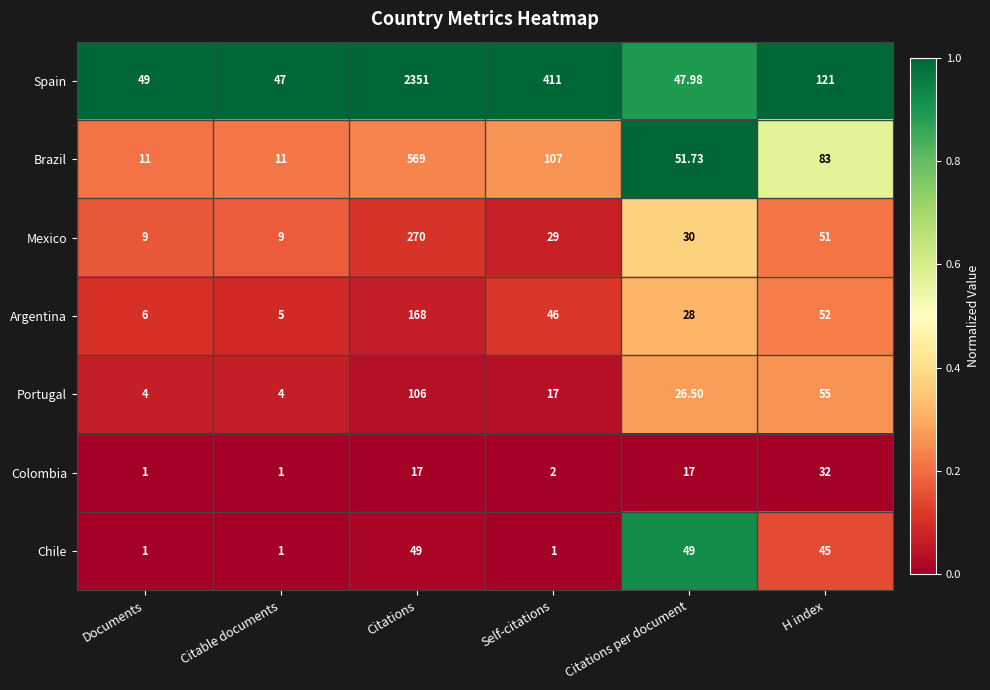

Is the value of Brazil at Citable documents greater than the value of Mexico at Citations per document?

No